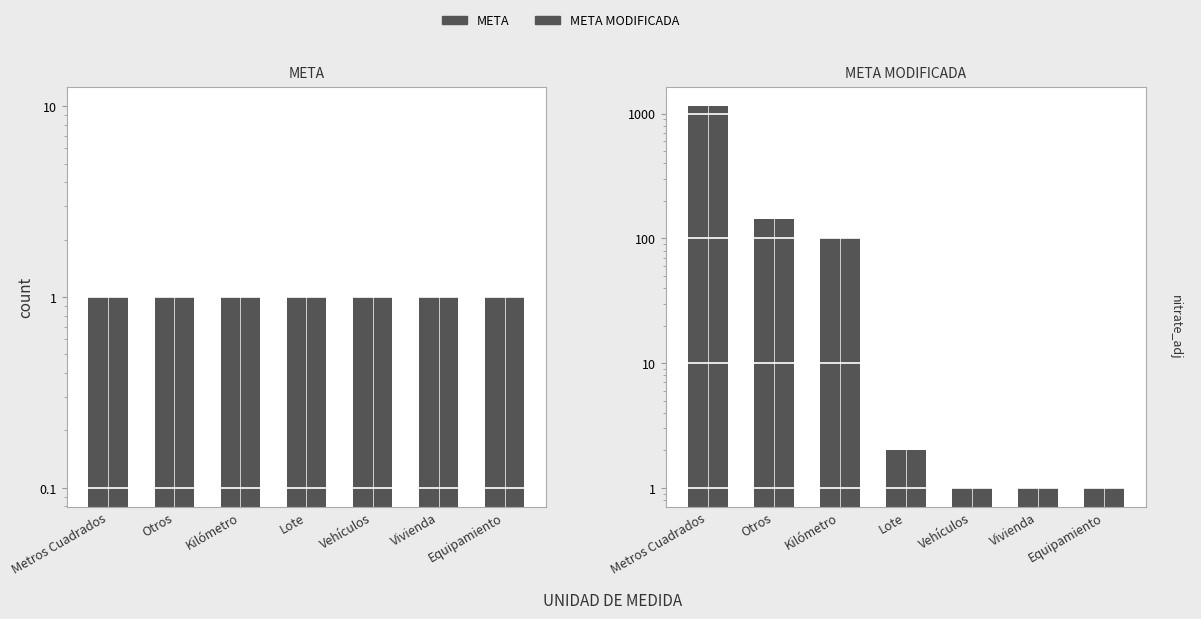

How many series are shown in this chart?

2